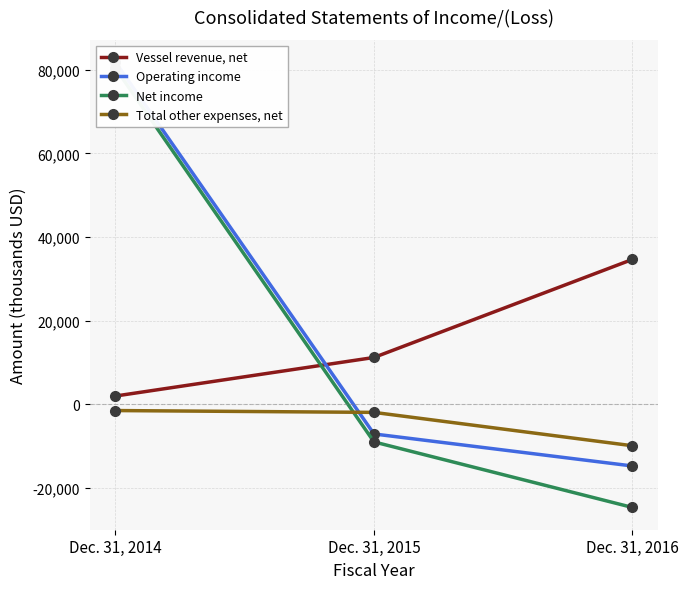

Is this an area chart (filled region under the line)?

No